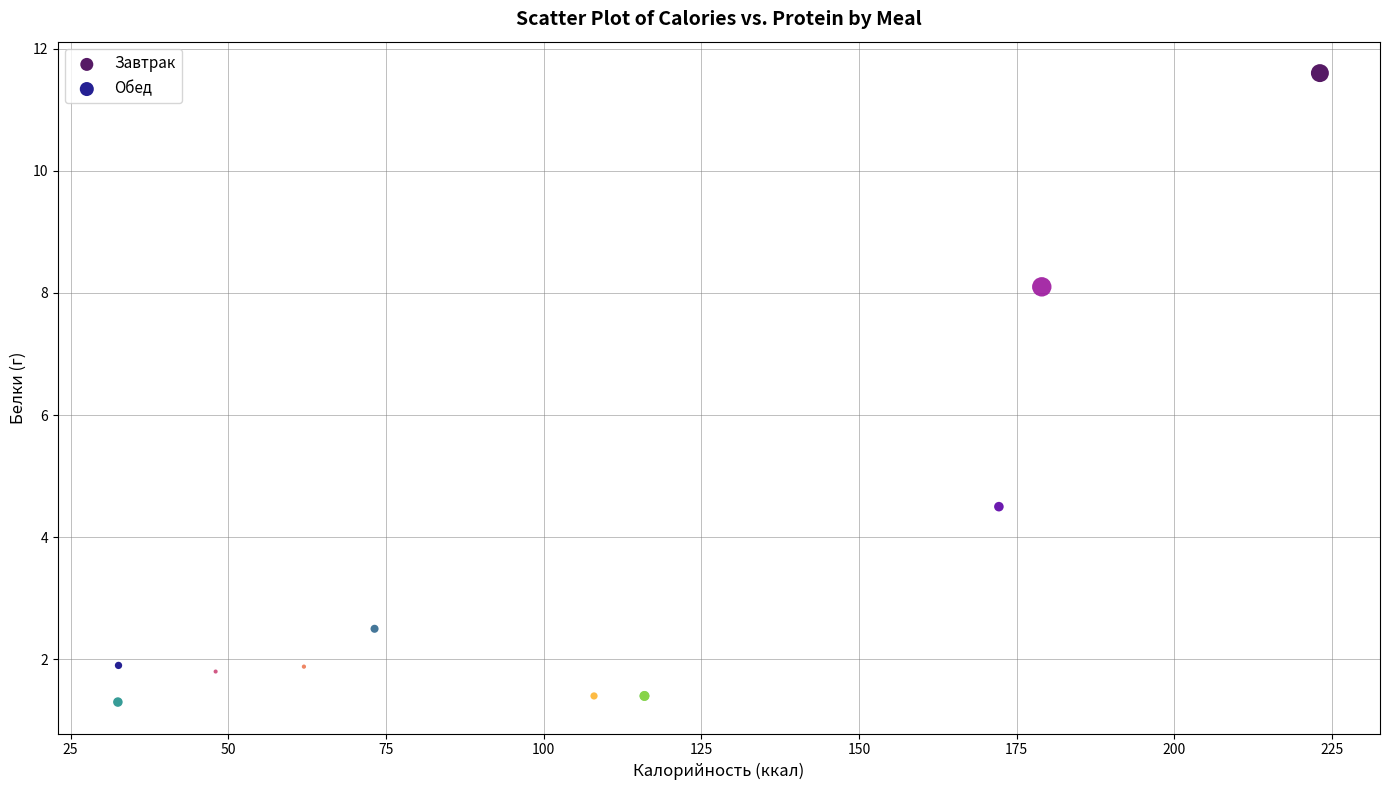

Which series reaches the maximum Y coordinate?

Завтрак